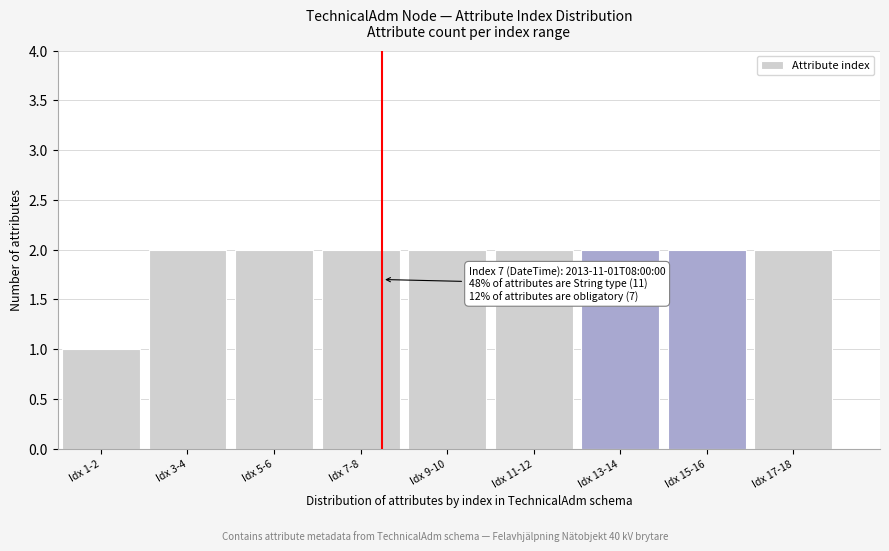

Reading left to right, list all the values displayed in this chart.

Idx 1-2=1	Idx 3-4=2	Idx 5-6=2	Idx 7-8=2	Idx 9-10=2	Idx 11-12=2	Idx 13-14=2	Idx 15-16=2	Idx 17-18=2